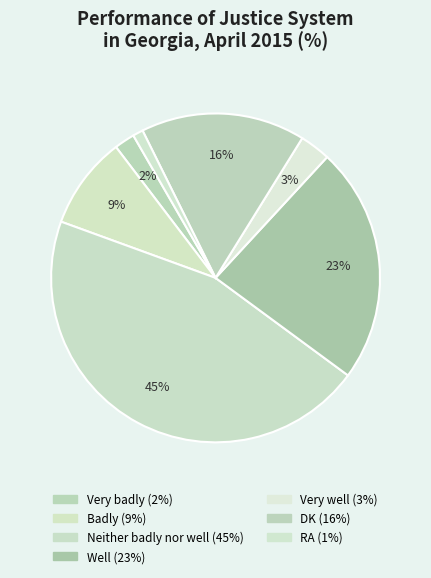

Approximately how many times larger is the value at Neither badly nor well compared to Well?

2.0